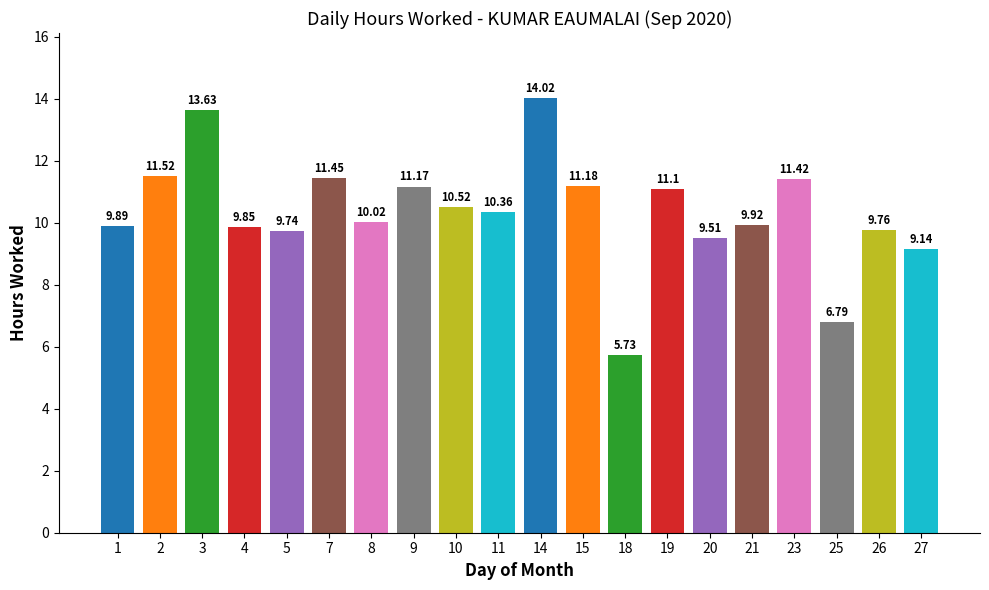

How many values are below 10?

9